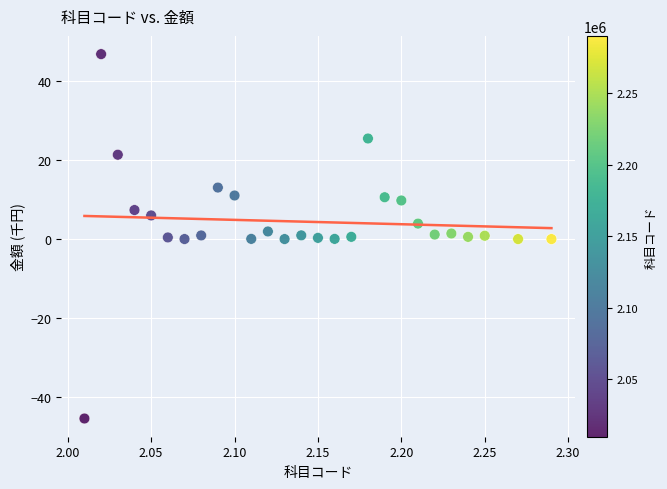

What is the range of Y values (max minus min)?

92.3